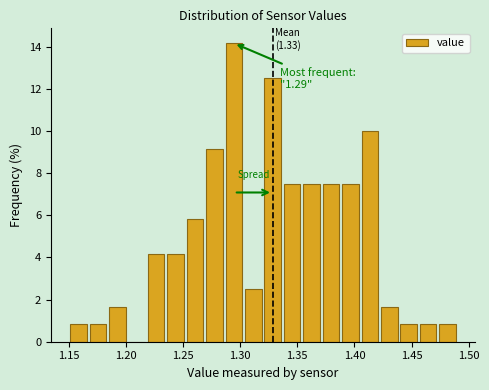

Around what value on the x-axis is the tallest bar? Give the approximate position of its centre, as read against the axis.

1.295